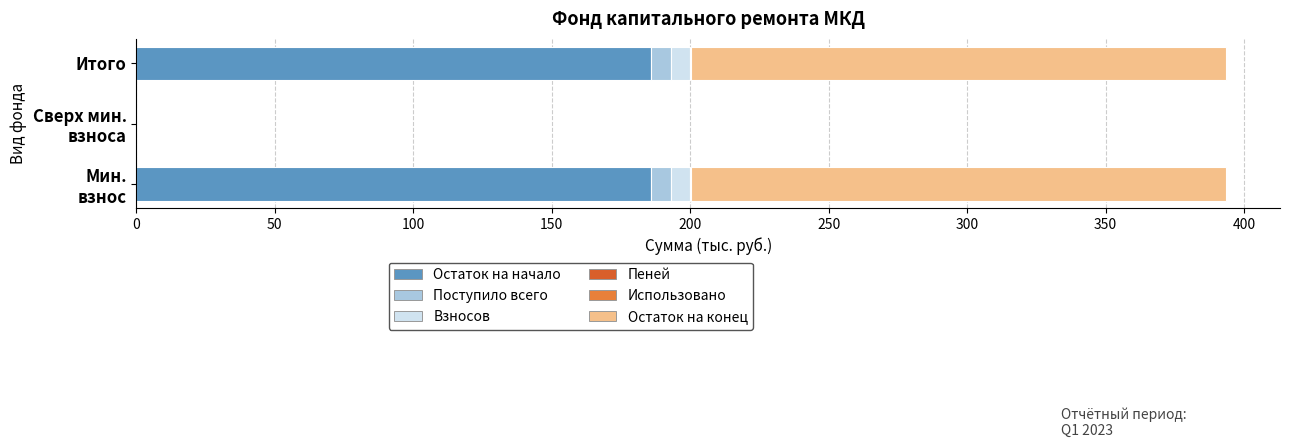

How many series are shown in this chart?

5